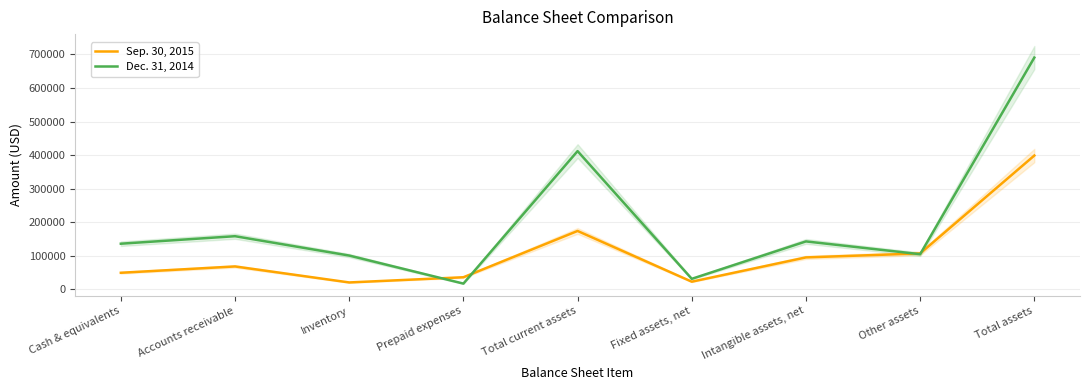

Reading left to right, list all the values displayed in this chart.

Sep. 30, 2015: 49326	68205	20465	35946	173942	22732	95124	106963	398761
Dec. 31, 2014: 135965	158329	100637	17058	411989	31272	142799	104683	690743